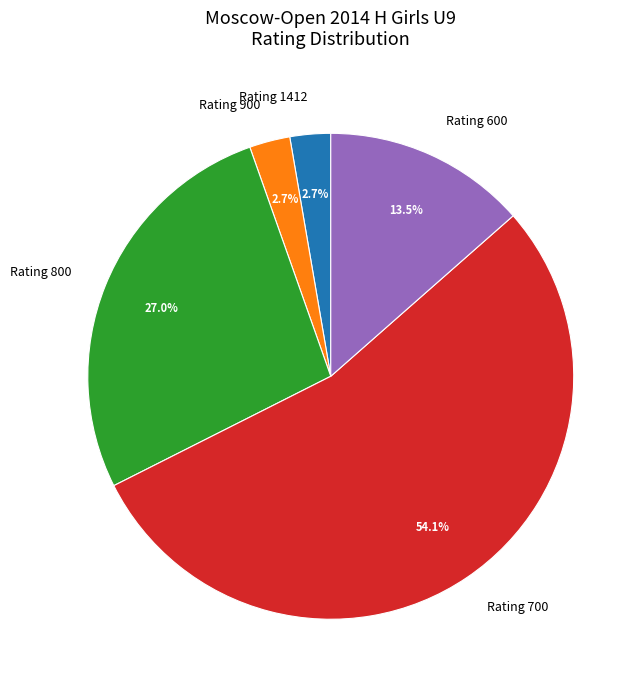

Count the number of slices in the pie.

5